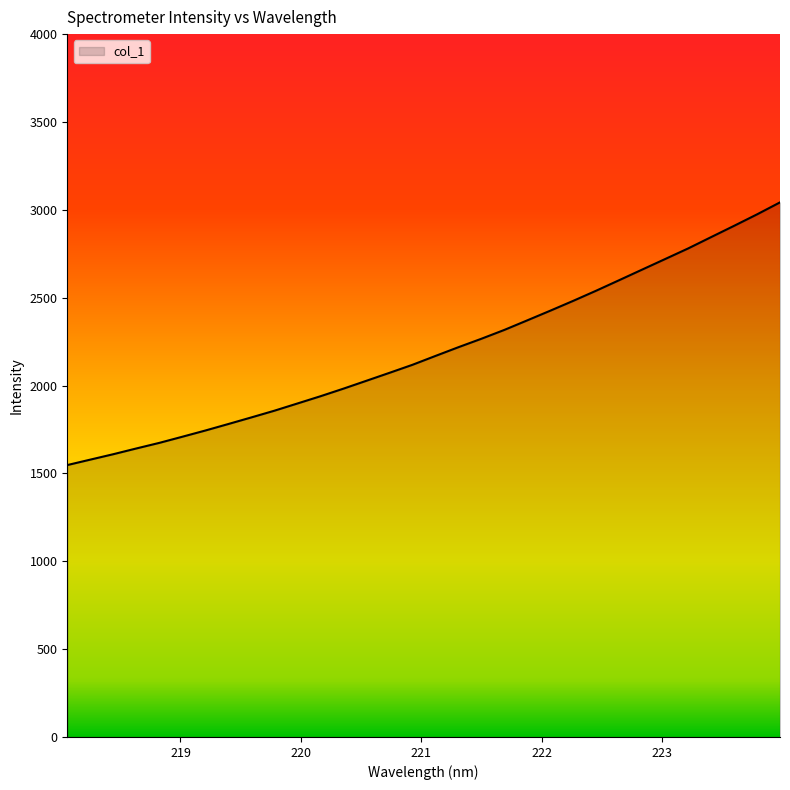

What is the maximum value shown in the chart?

3042.4